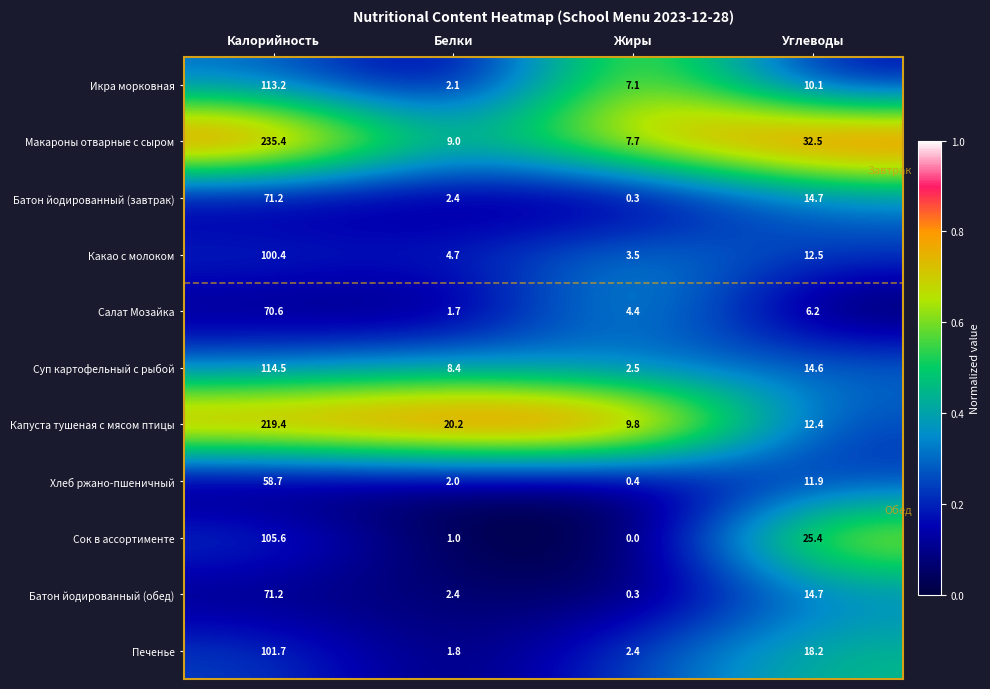

Between Калорийность and Белки, which series saw the biggest shift?

Макароны отварные с сыром